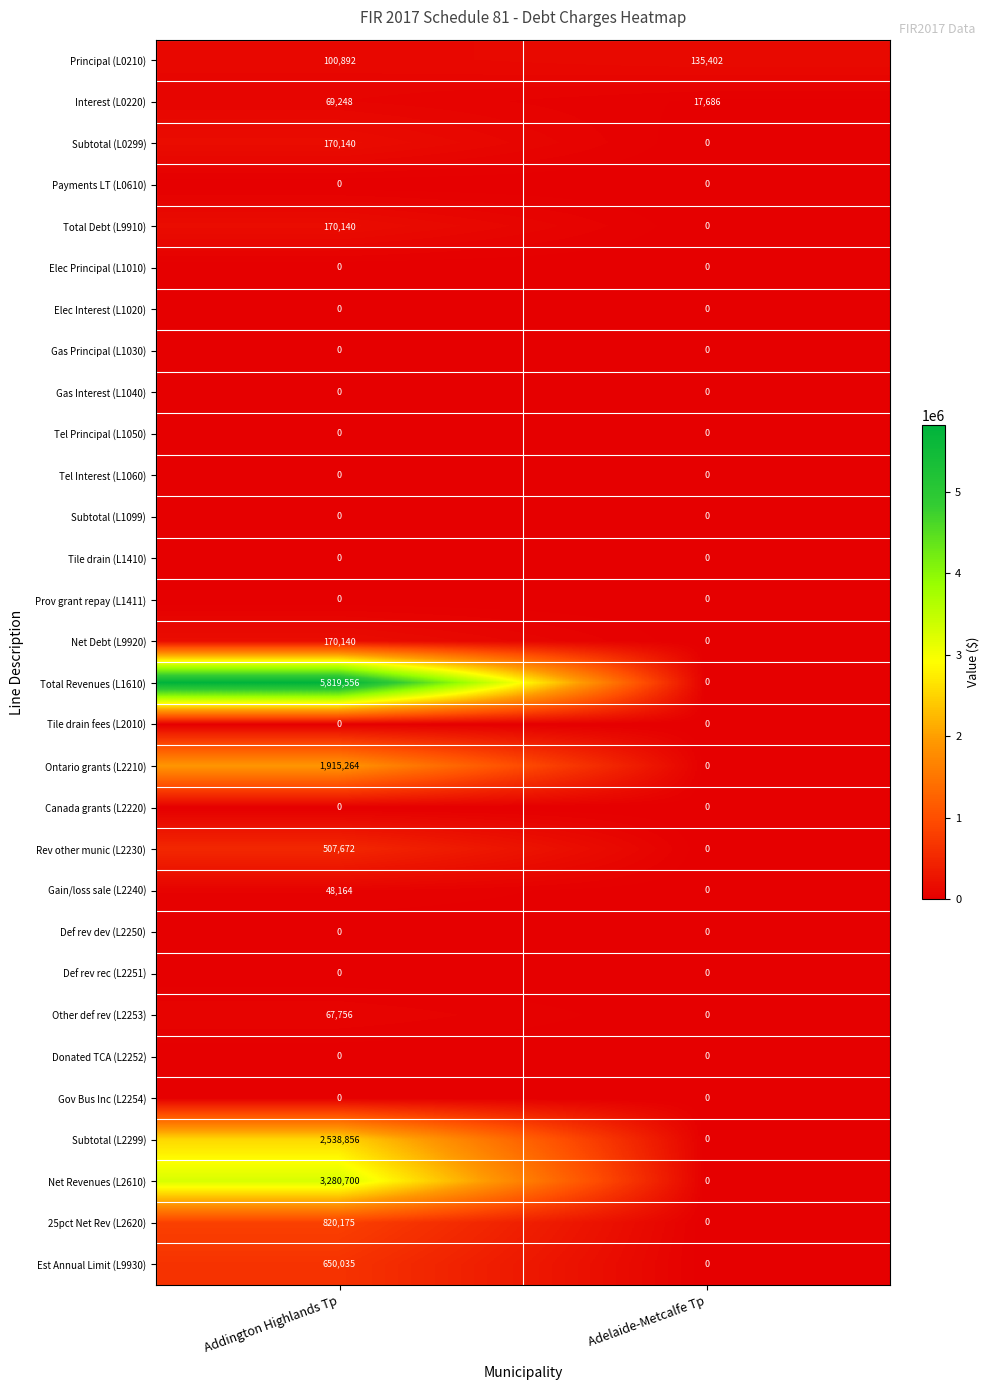

Is it true that Net Revenues (L2610) equals 1988612 at Adelaide-Metcalfe Tp?

False